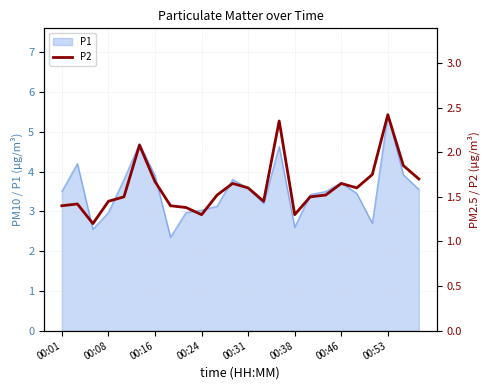

What is the highest value of the P1 series?

5.4